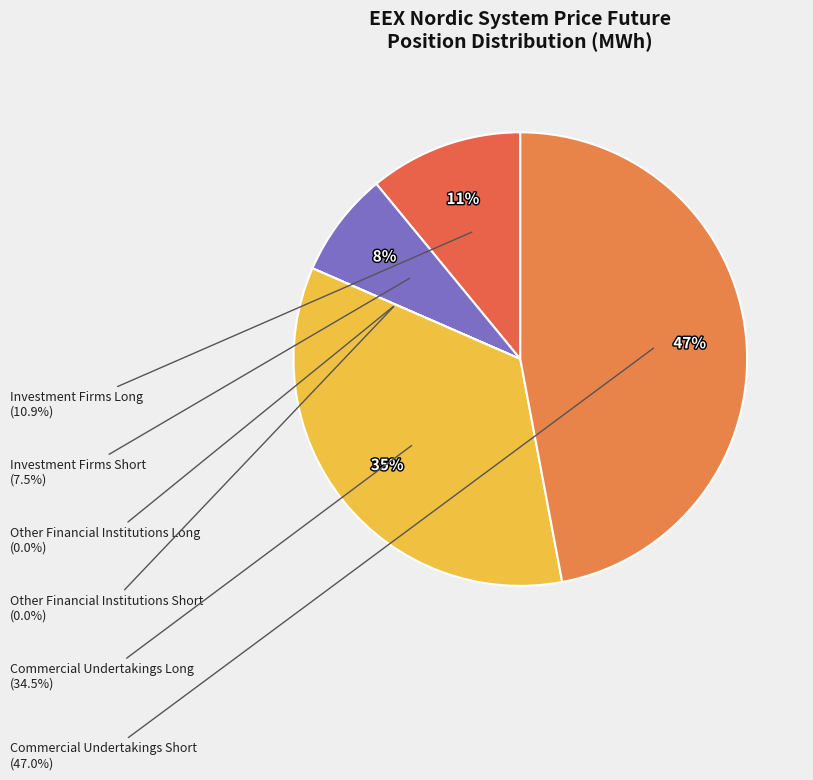

Which category has the smallest portion of the pie?

Other Financial Institutions Long